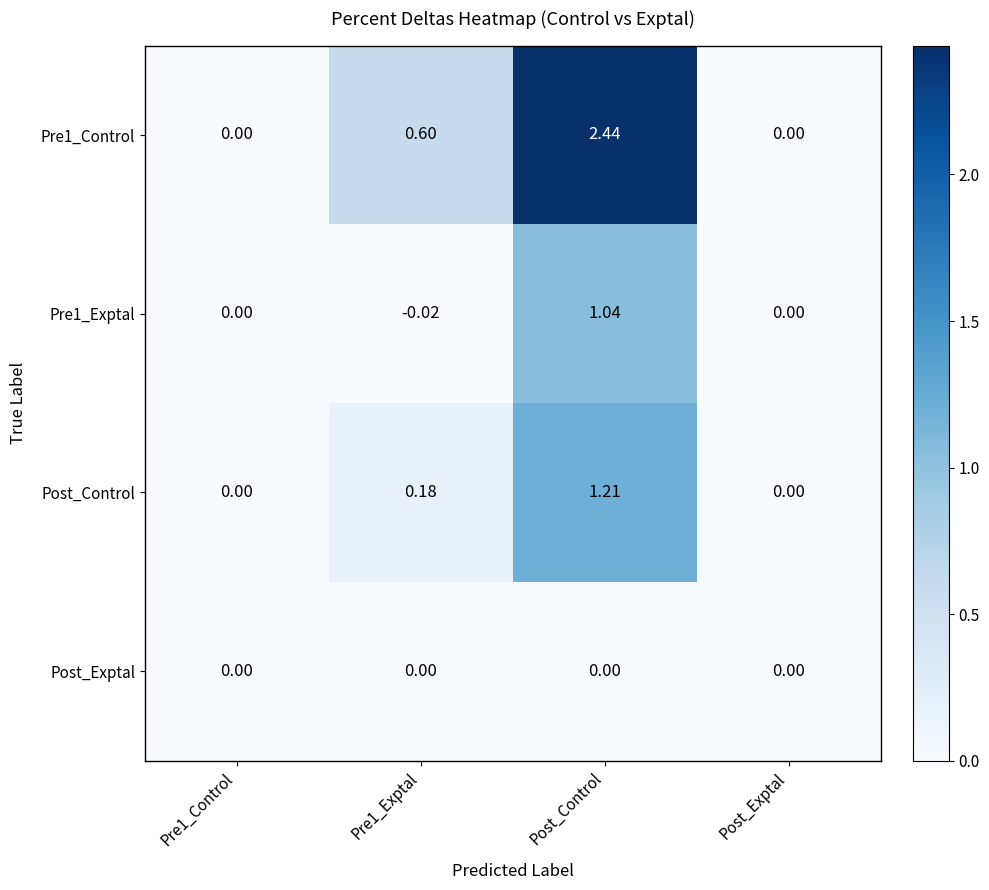

At which label does Pre1_Control reach its peak?

Post_Control